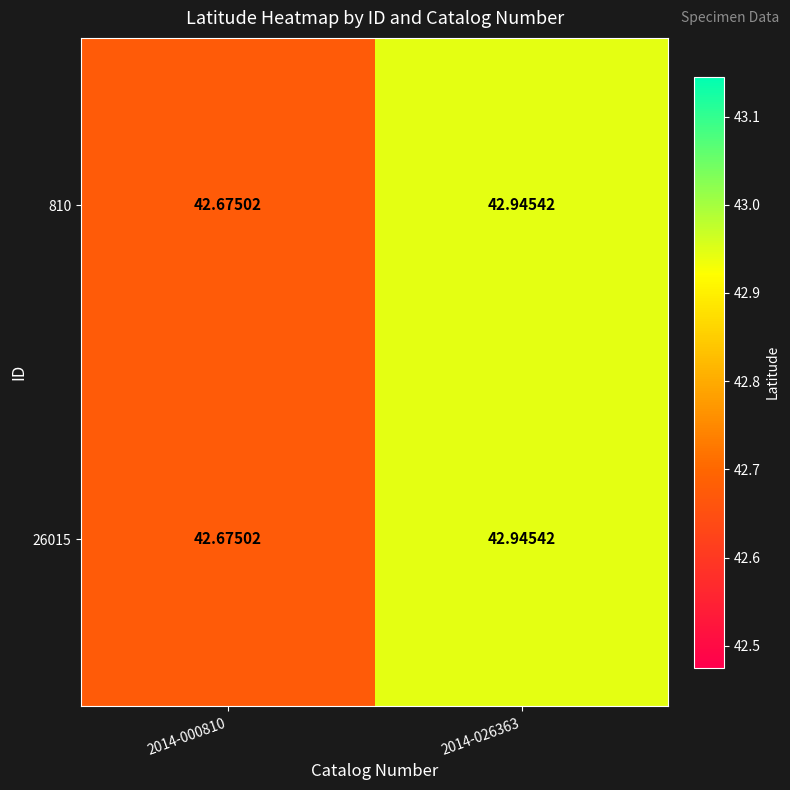

Is the value of 810 at 2014-000810 greater than the value of 26015 at 2014-026363?

No